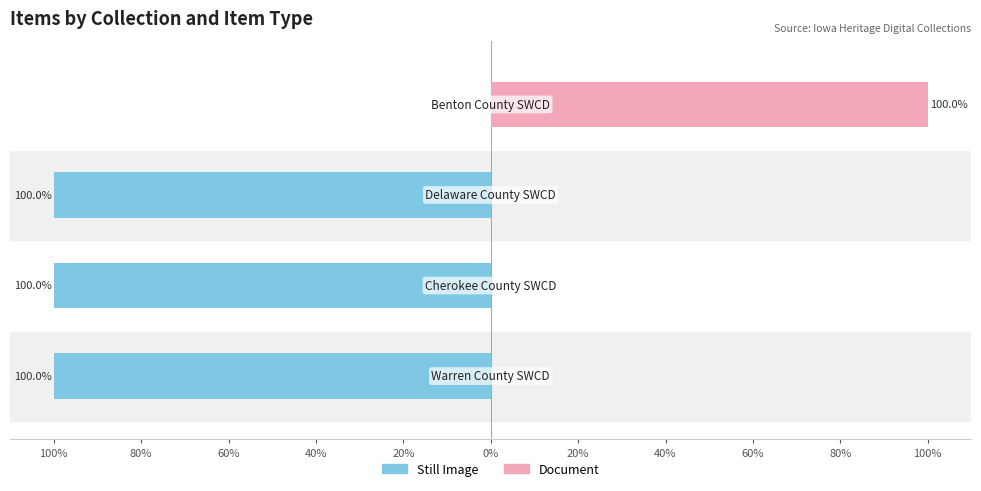

What is the highest value of the Document series?

100